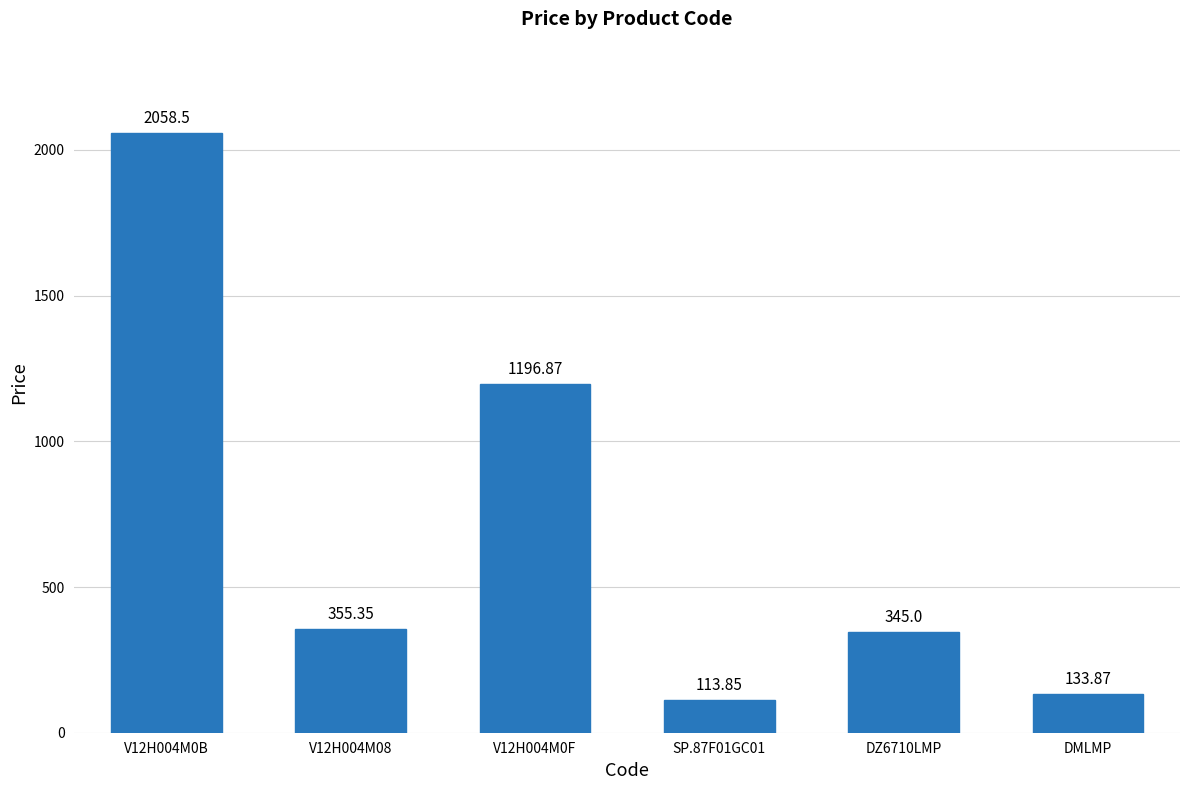

What is the average value?

700.6